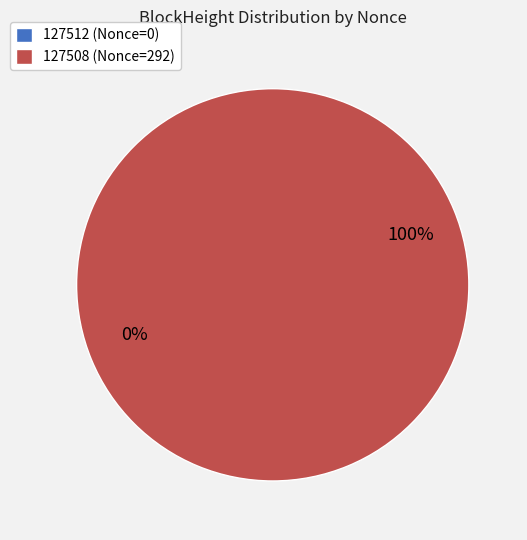

What is the largest slice in the pie chart?

127508